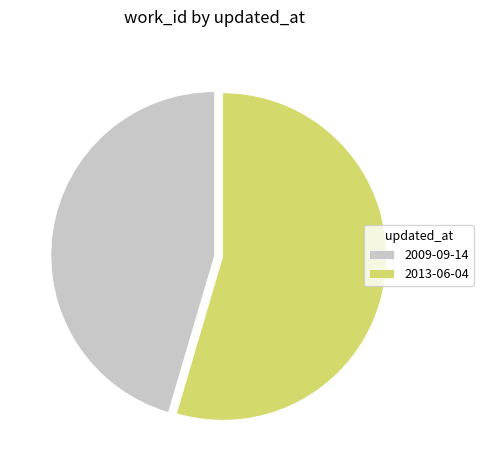

Which slice is the largest?

2013-06-04